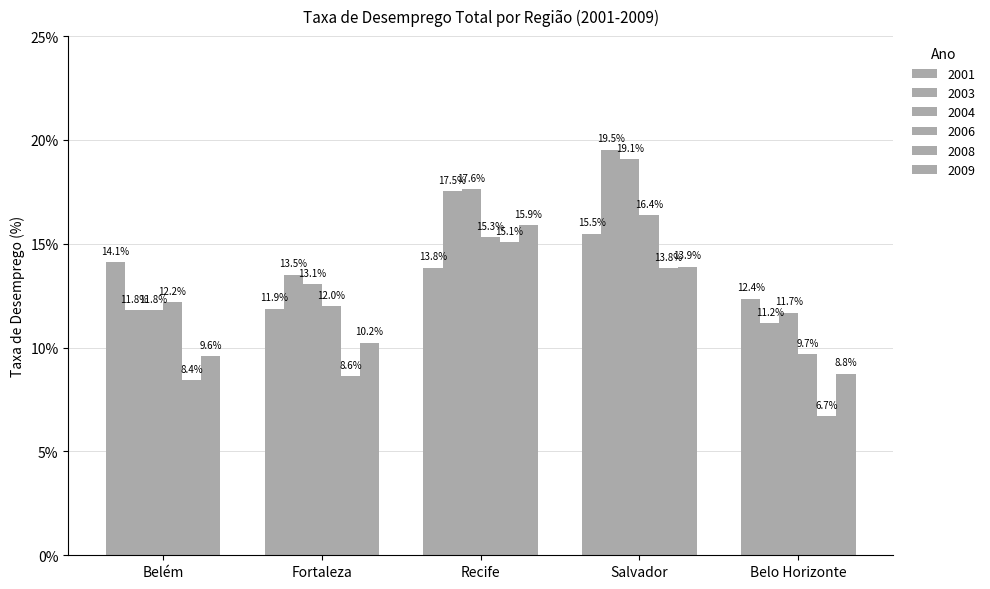

How many distinct data groups are displayed?

6